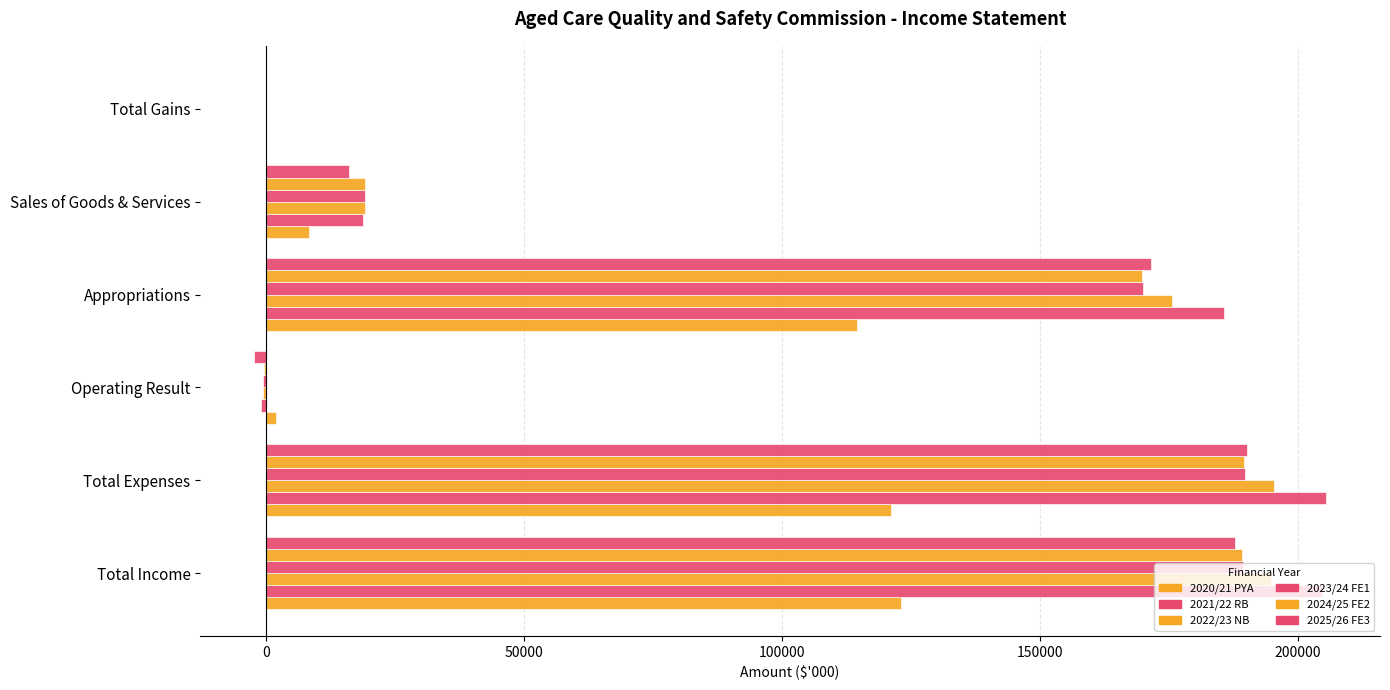

Count the number of categories in the chart.

6